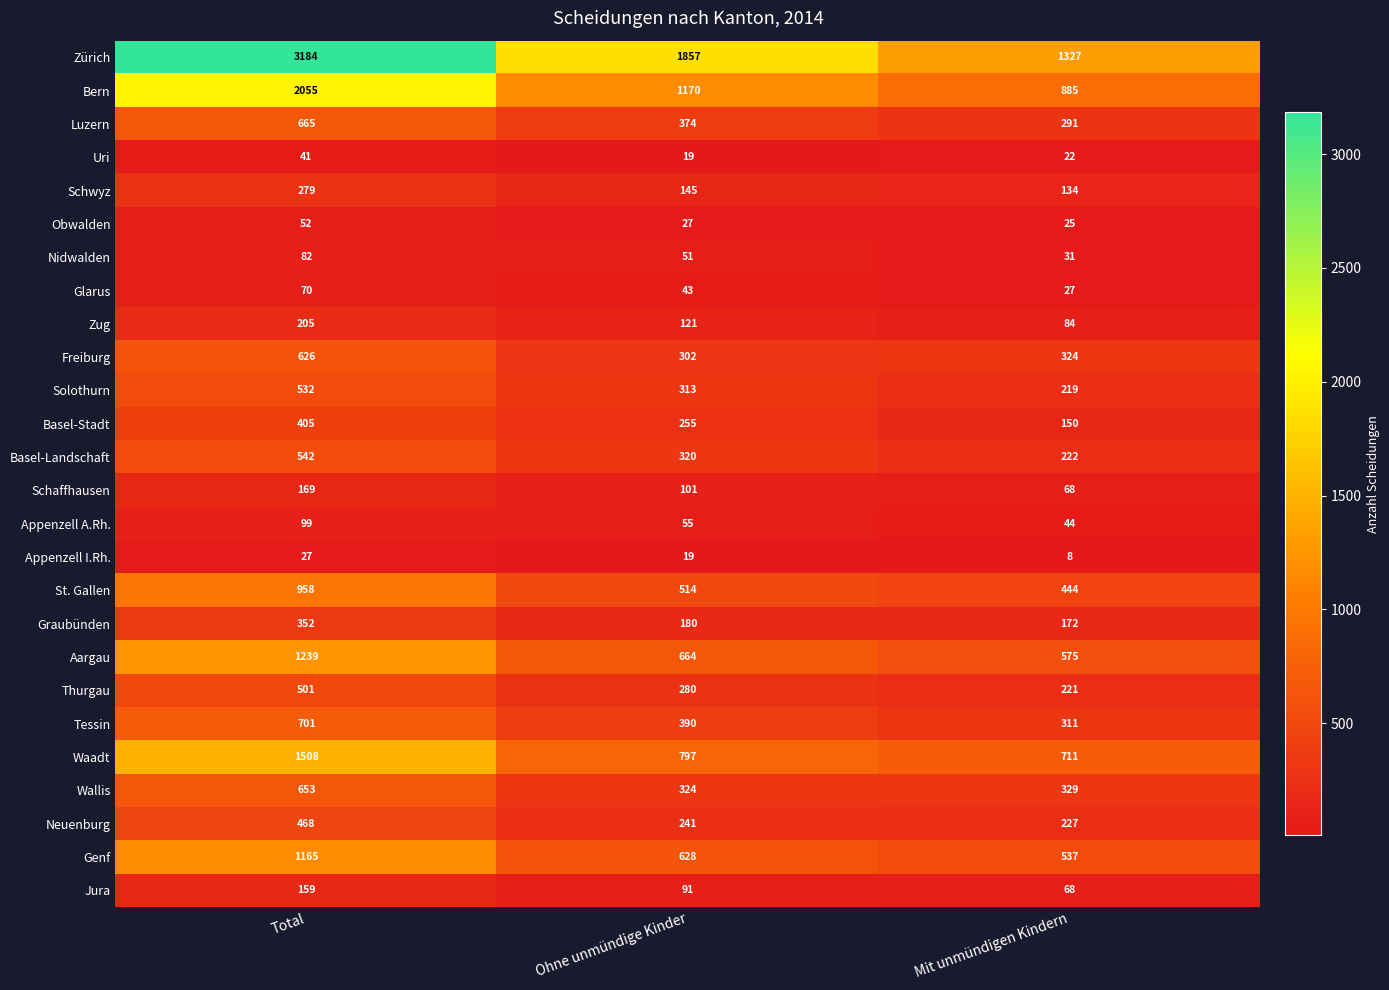

How many categories are shown in the chart?

3